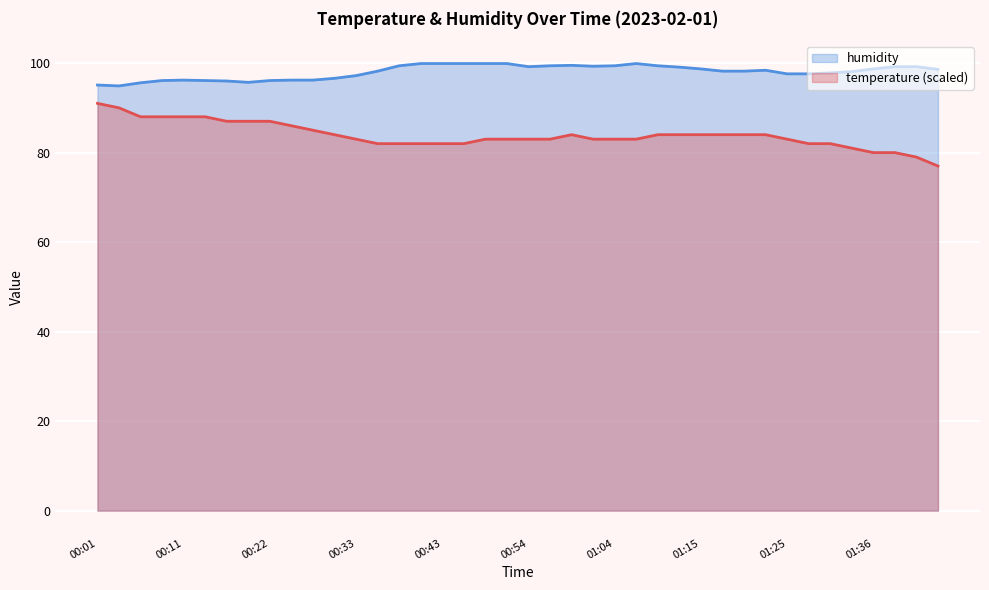

At 01:20, list the series in order from largest to smallest.

humidity, temperature